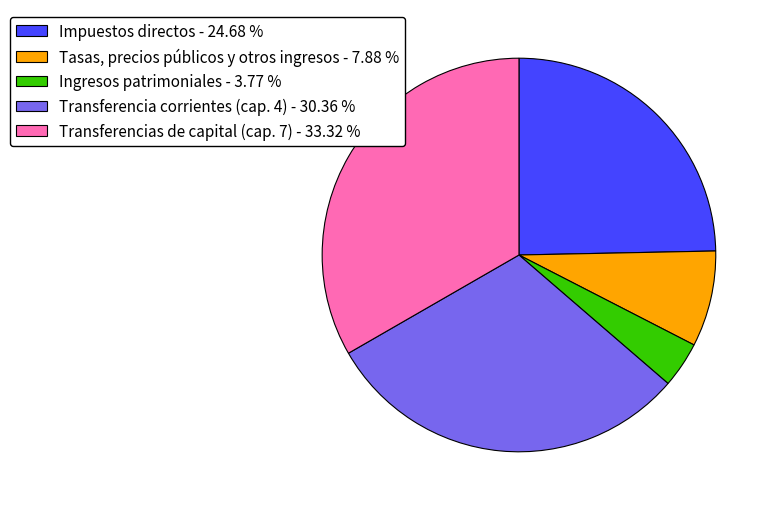

How many segments does this pie chart have?

5